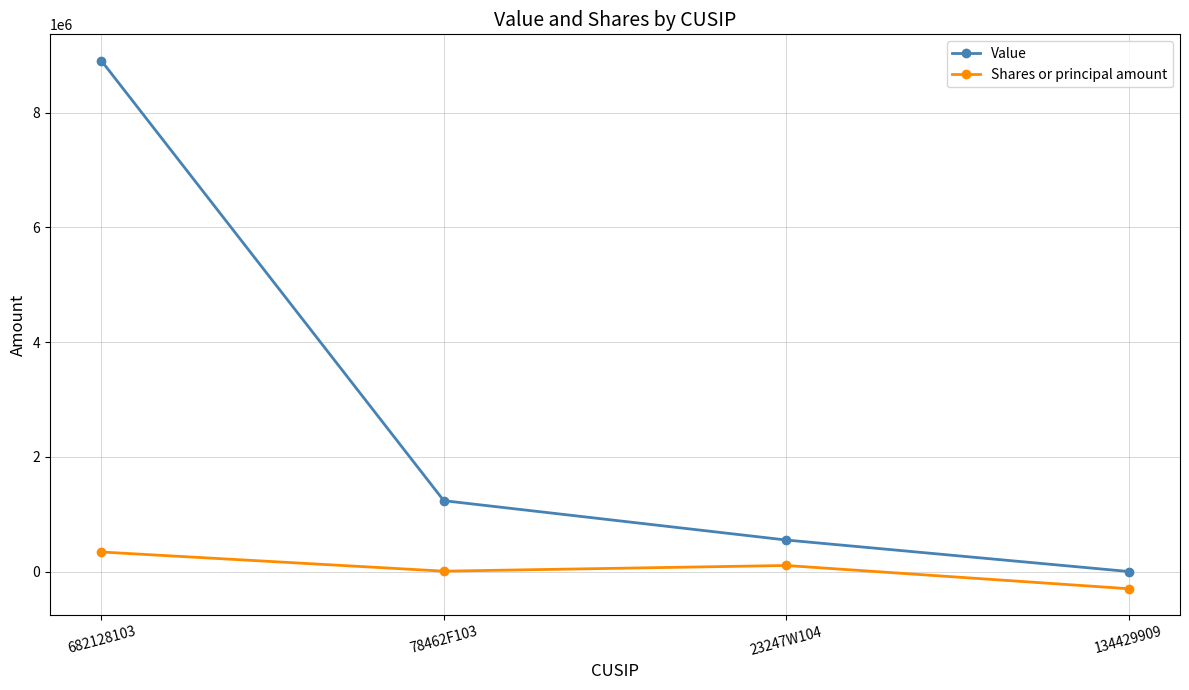

What is the value of the Shares or principal amount point at the 2nd from the left?

6000